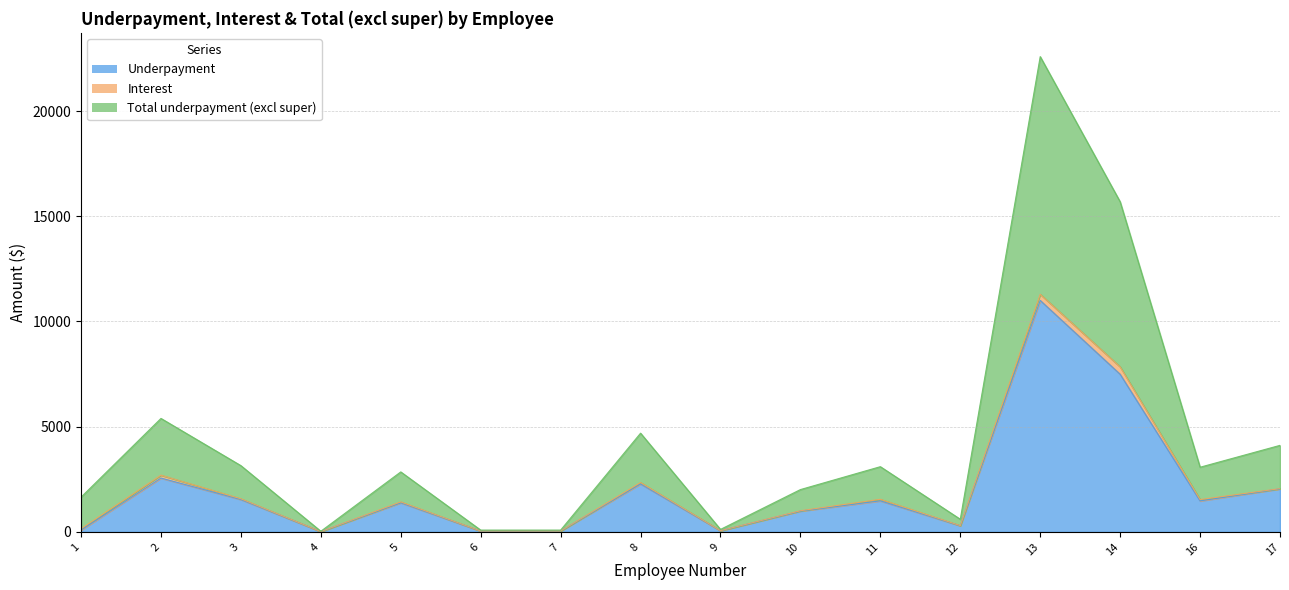

At which label does Total underpayment (excl super) reach its minimum?

4